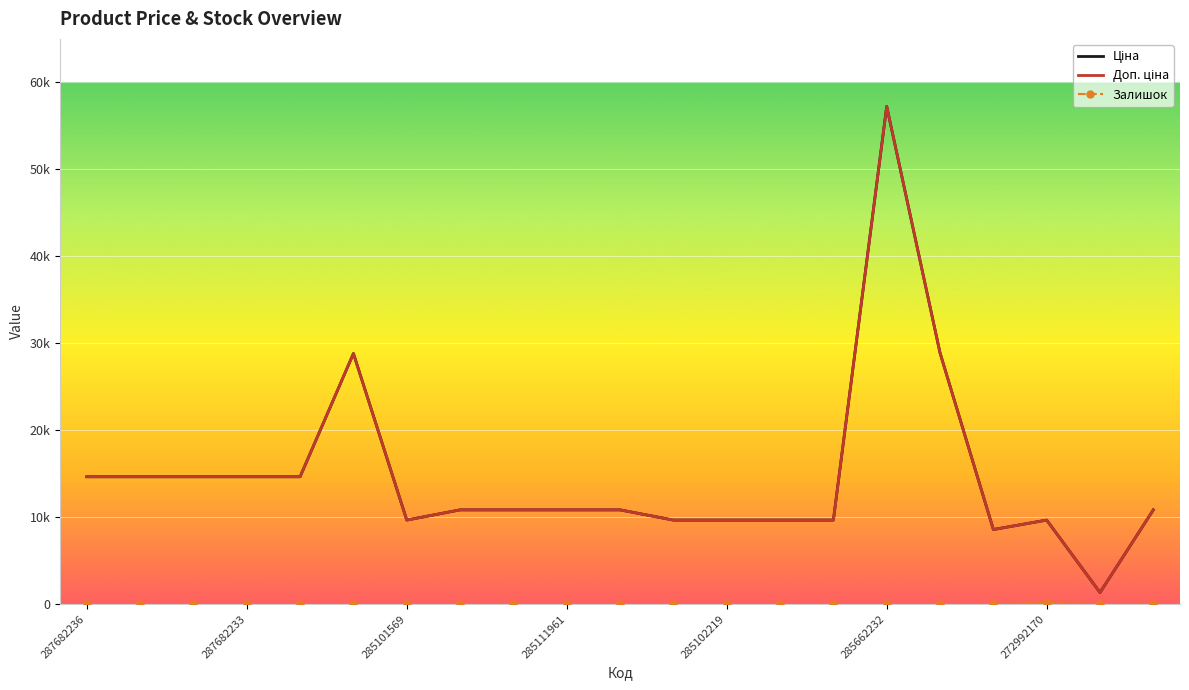

Is this an area chart (filled region under the line)?

No